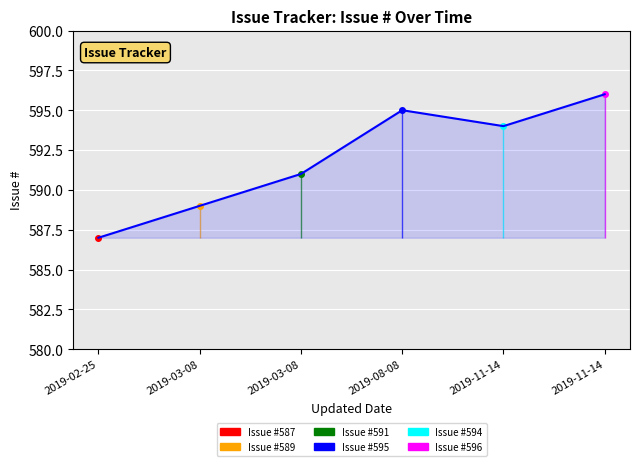

Rank the categories by value from highest to lowest.

2019-11-14, 2019-08-08, 2019-11-14, 2019-03-08, 2019-03-08, 2019-02-25